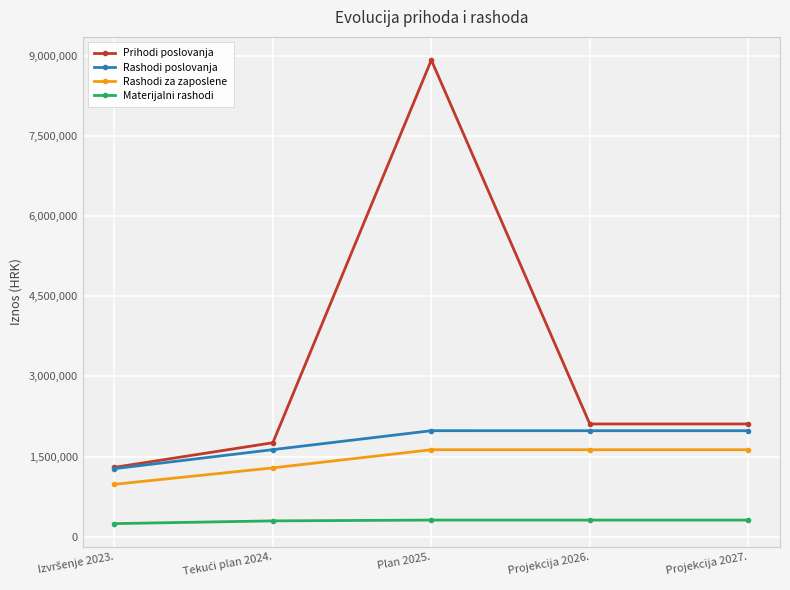

True or false: Rashodi za zaposlene and Rashodi poslovanja cross at least once.

False